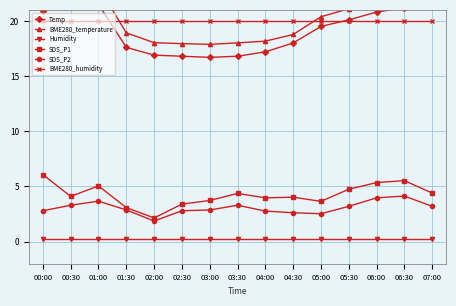

What position from the left is 03:00?

7